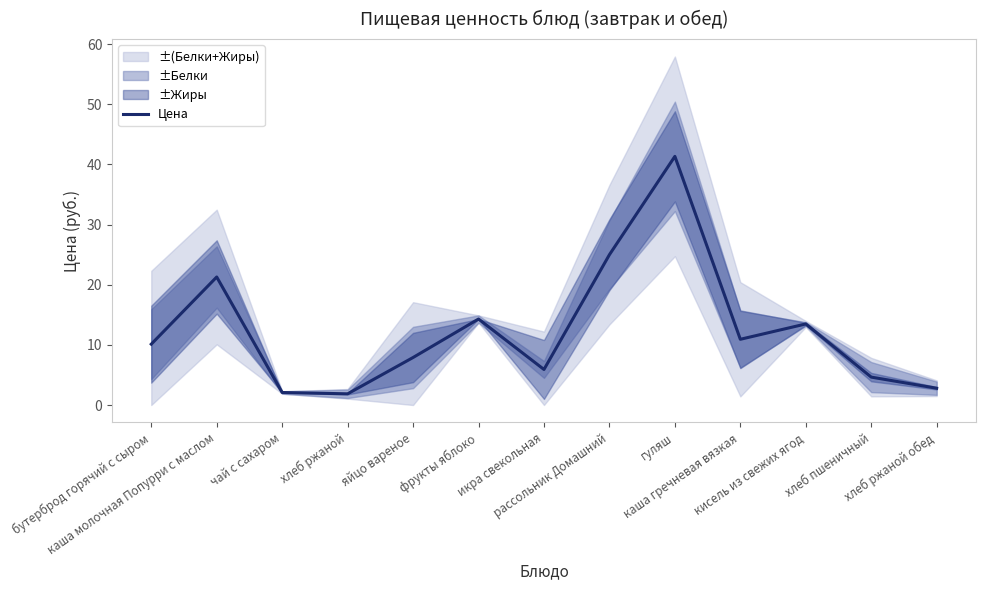

Where is the data nearest to the value 21?

каша молочная Попурри с маслом